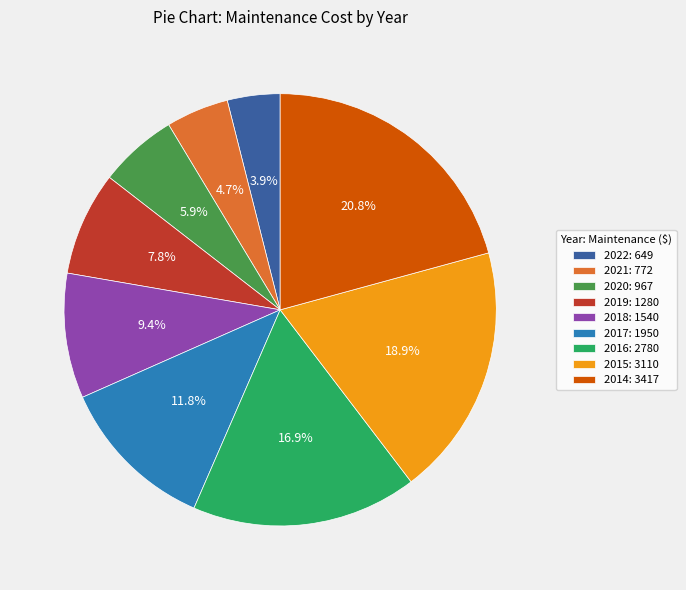

What is the ratio of the value at 2015: 3110 to the value at 2021: 772?

4.0